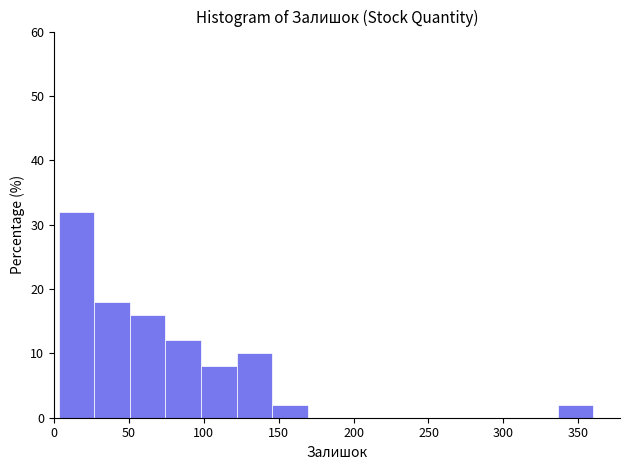

What is the height of the bar covering 75 to 100 on the x-axis? Neither the bar edges nor the heights are printed on the chart, so give them approximately, as read against the axes.

12